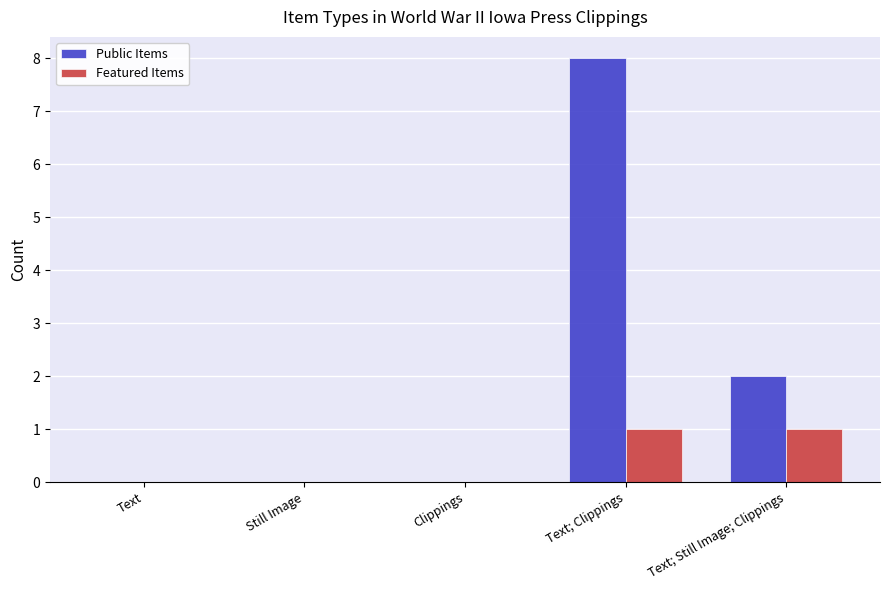

What are all the series names shown in the legend?

Public Items, Featured Items